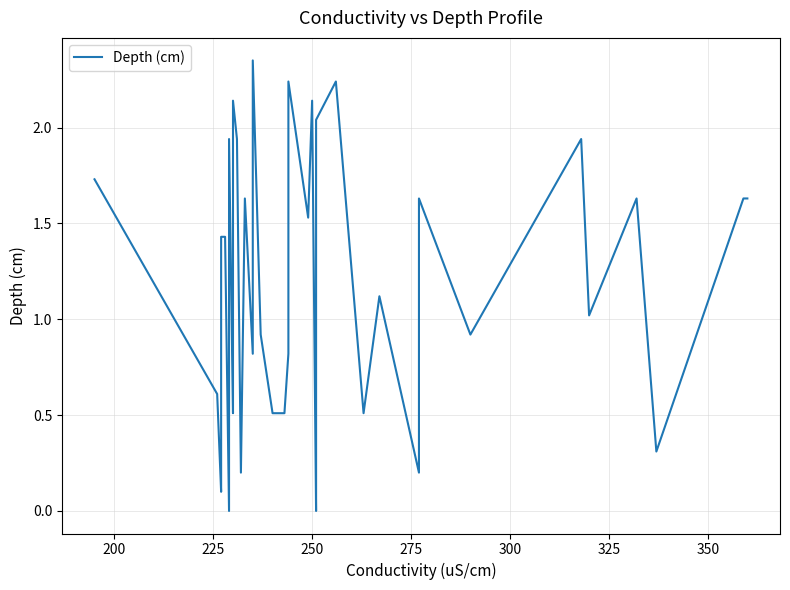

Is this an area chart (filled region under the line)?

No